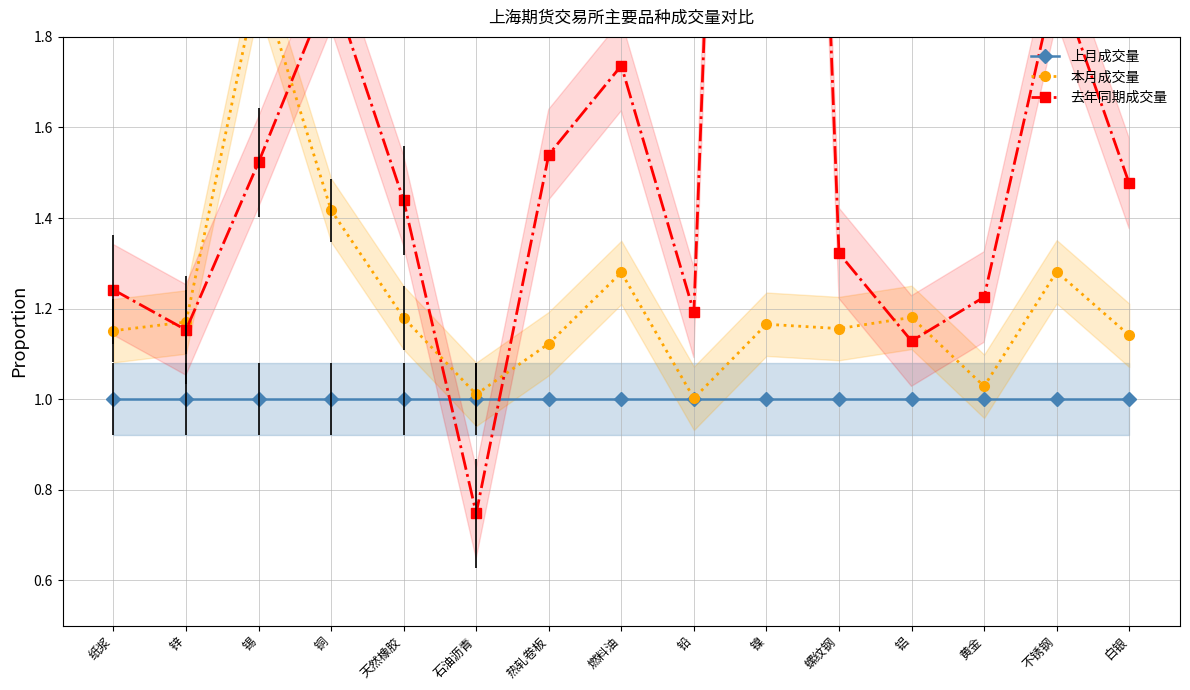

Which series ends up on top after the final intersection of 本月成交量 and 去年同期成交量?

去年同期成交量